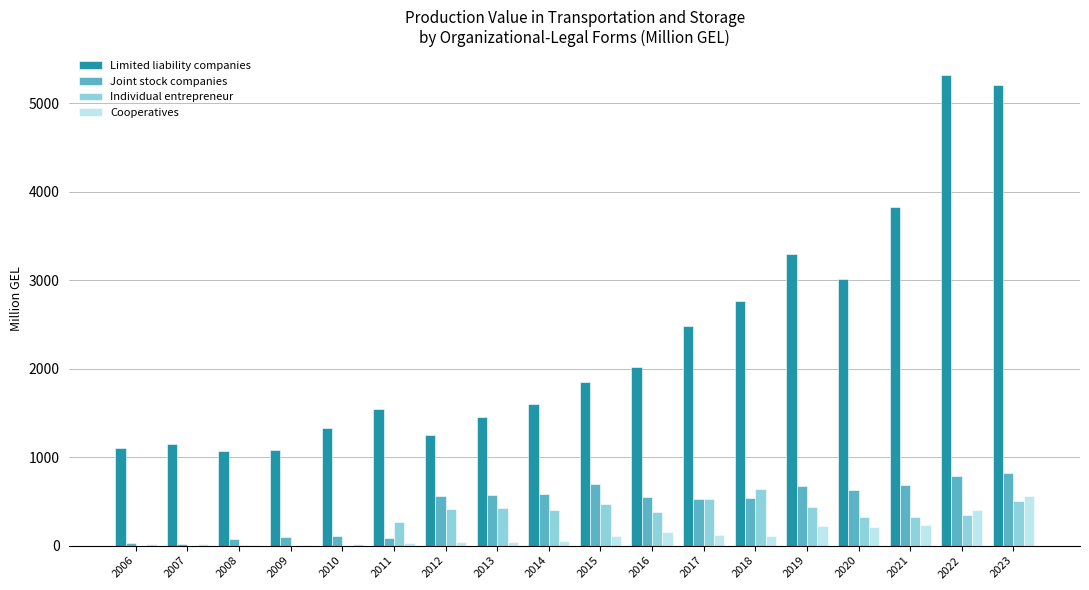

Is the value of Cooperatives at 2022 greater than the value of Joint stock companies at 2009?

Yes